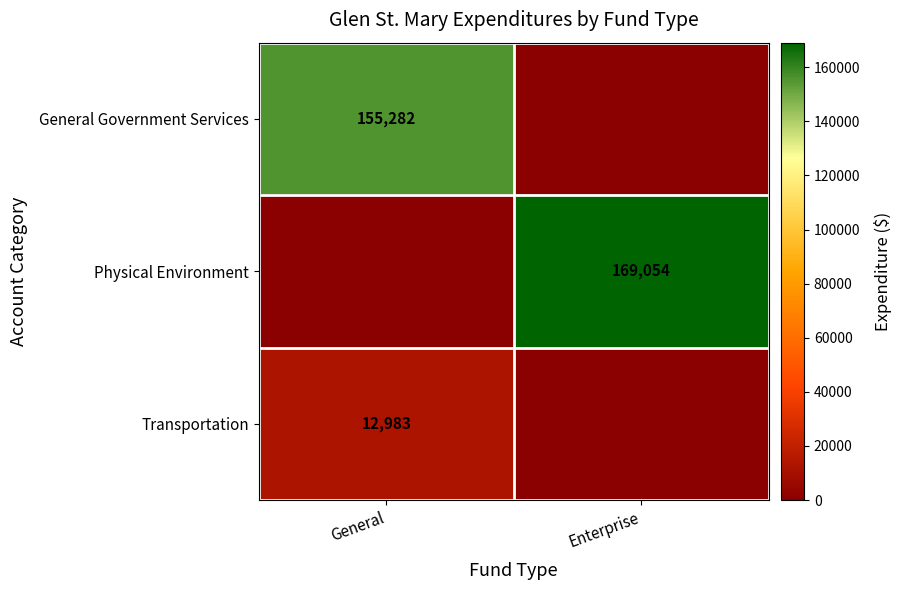

Is the value of General Government Services at General greater than the value of Transportation at General?

Yes